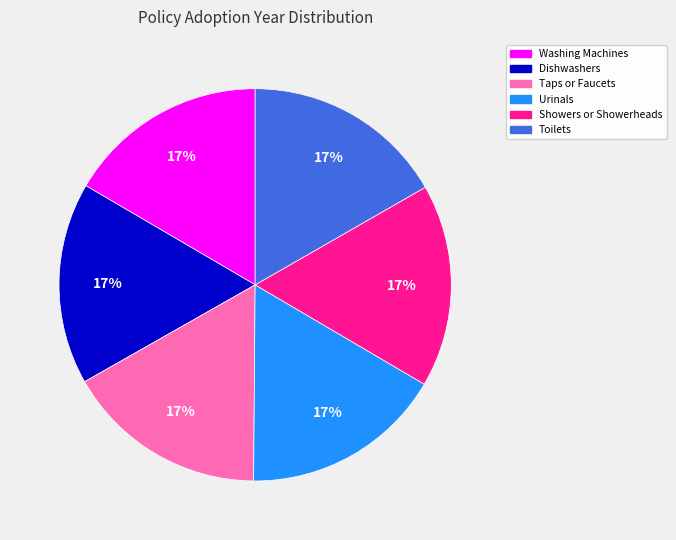

Combined, do Showers or Showerheads and Dishwashers account for over 50%?

No